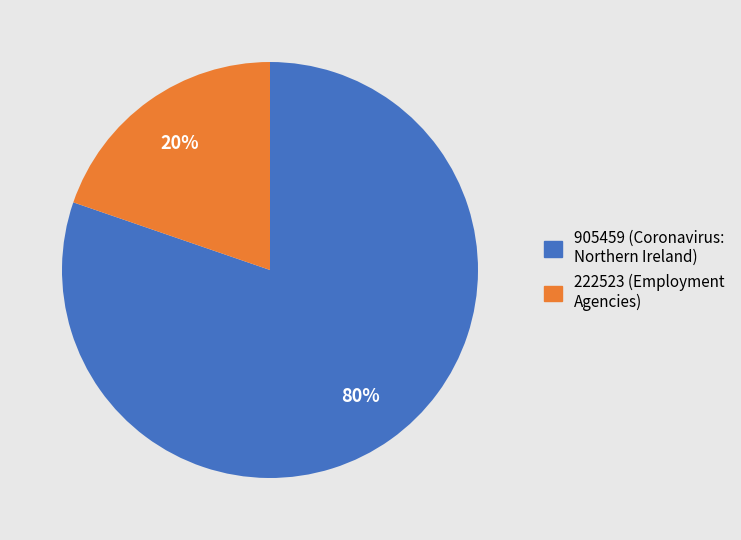

What is the smallest slice in the pie chart?

222523 (Employment Agencies)